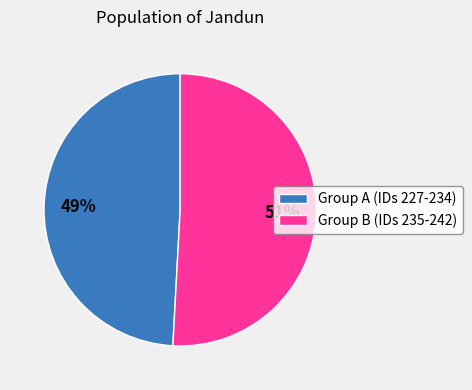

To the nearest percent, what is the average slice percentage?

50%